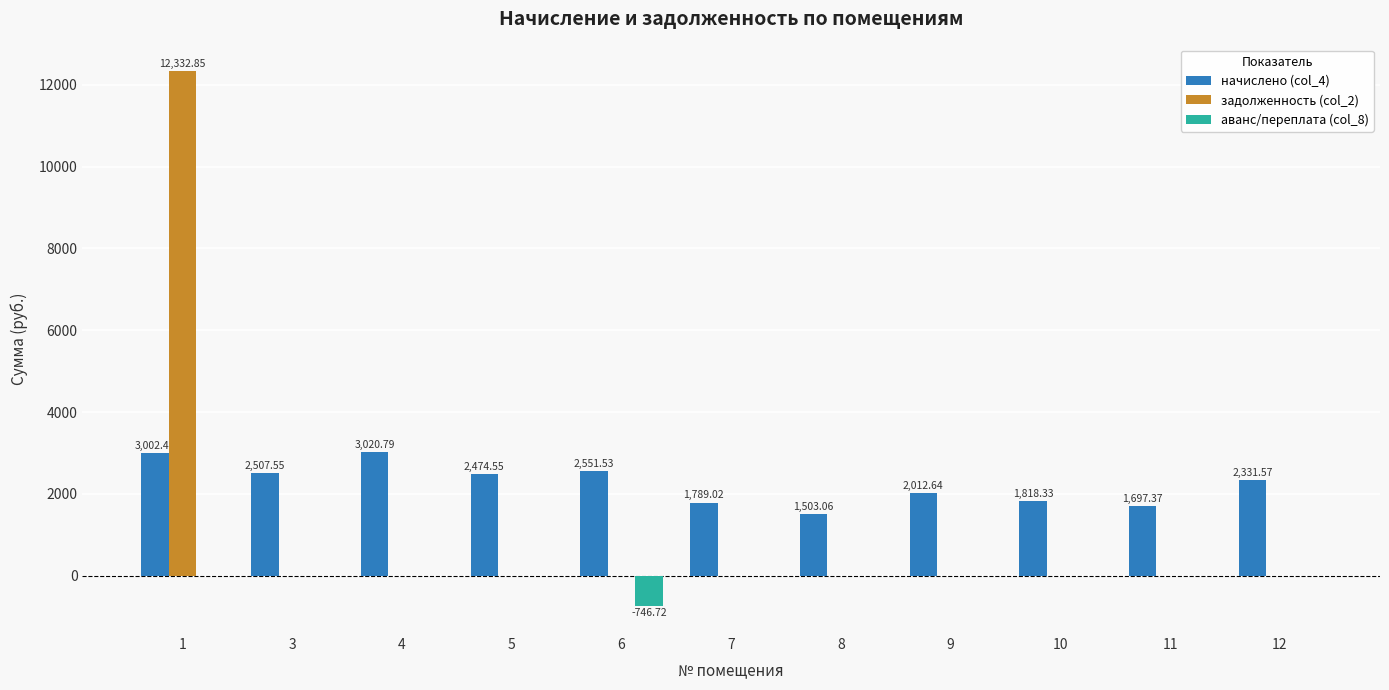

Does the chart contain stacked bars?

No